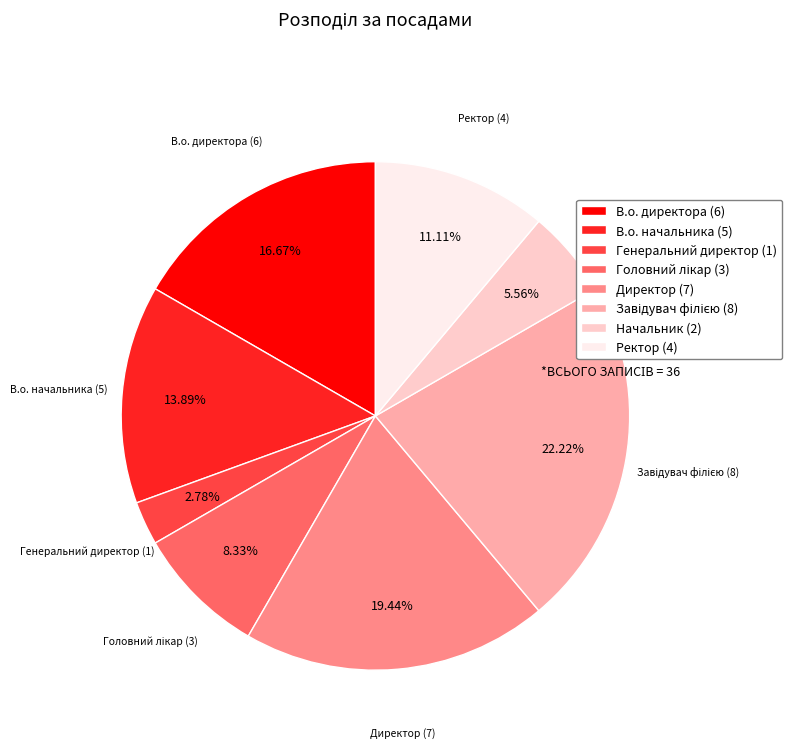

Does Директор (7) account for over 50% of the chart?

No